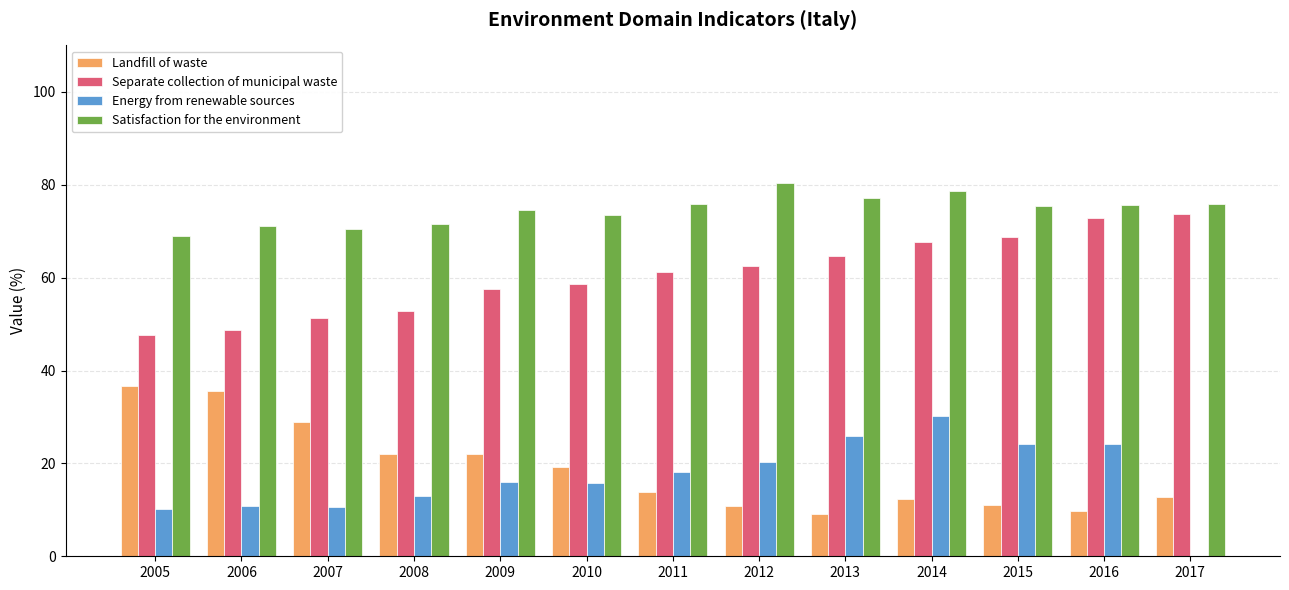

Are the bars grouped side by side (vs. stacked)?

Yes